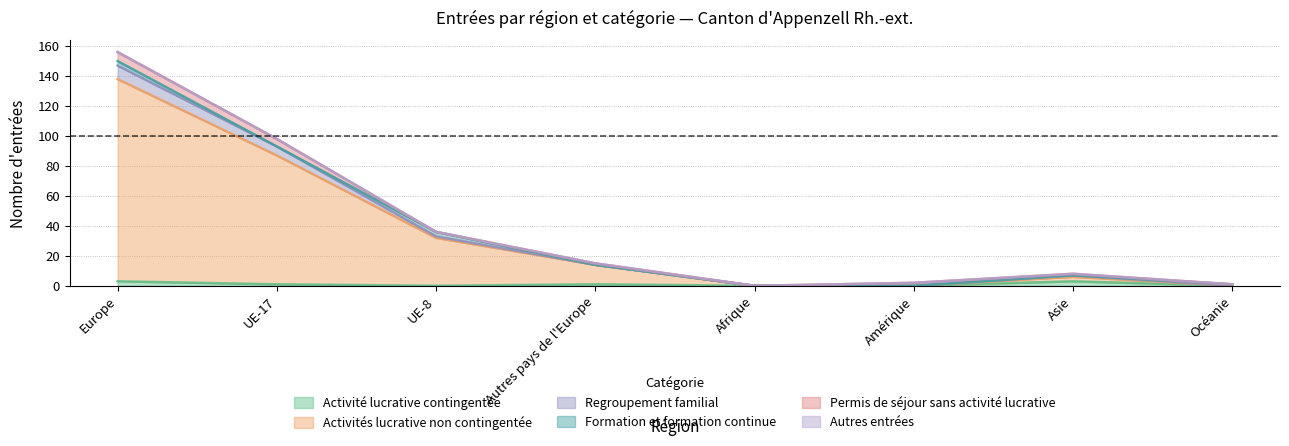

True or false: Activité lucrative contingentée and Regroupement familial intersect in this chart.

False